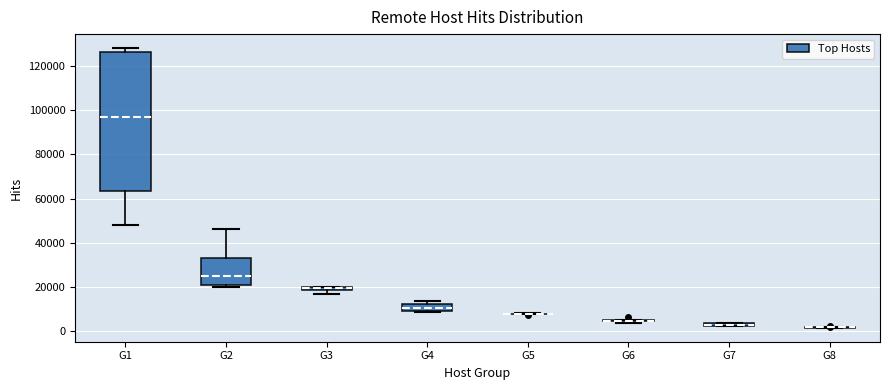

Which box is the tallest, from its lower edge to its upper edge?

G1